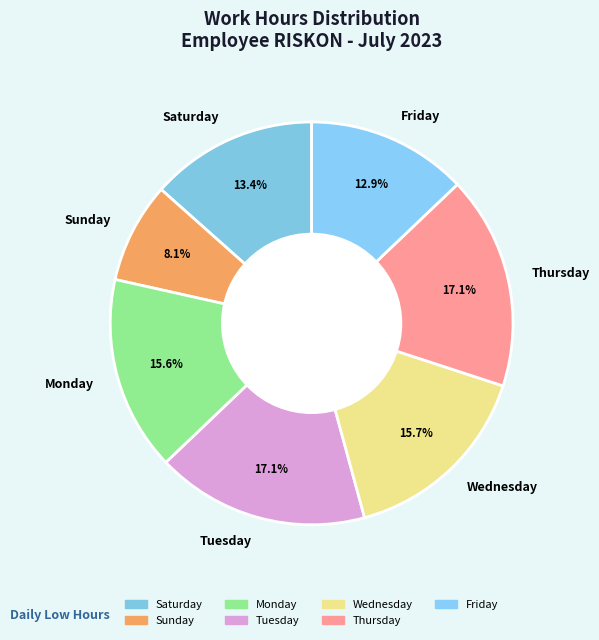

Does any single category account for the majority?

No